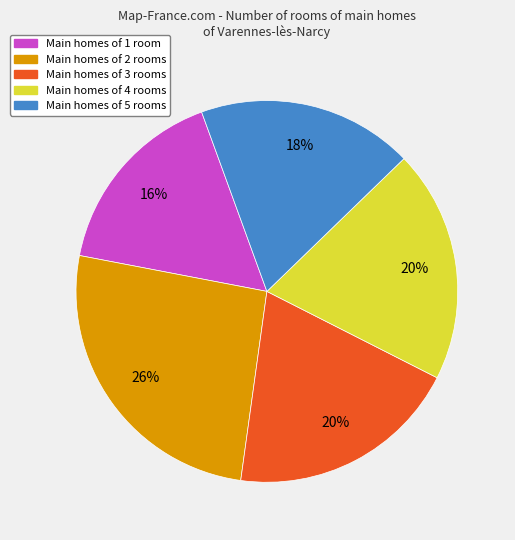

To the nearest percent, what is the average slice percentage?

20%